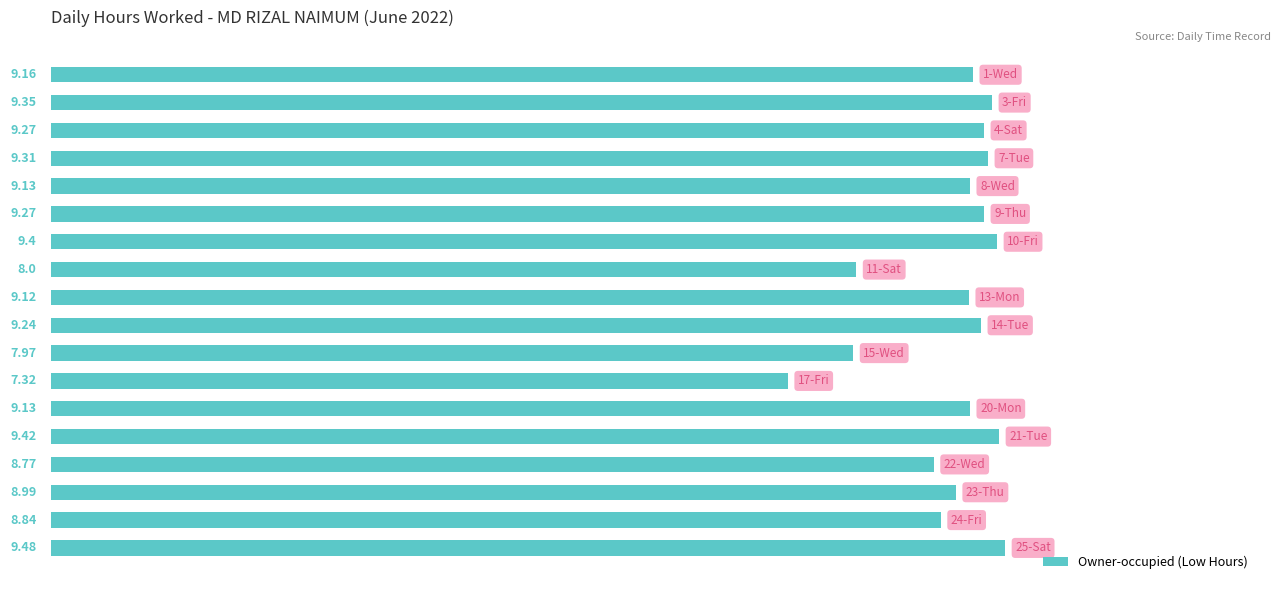

What is the average value?

9.0